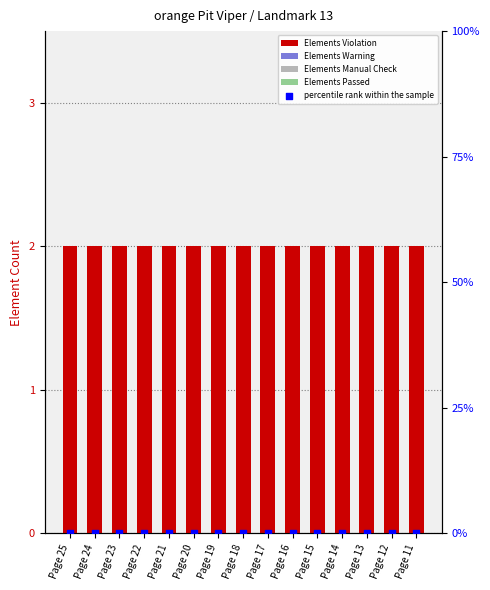

What are all the series names shown in the legend?

Elements Violation, Elements Warning, Elements Manual Check, Elements Passed, percentile rank within the sample